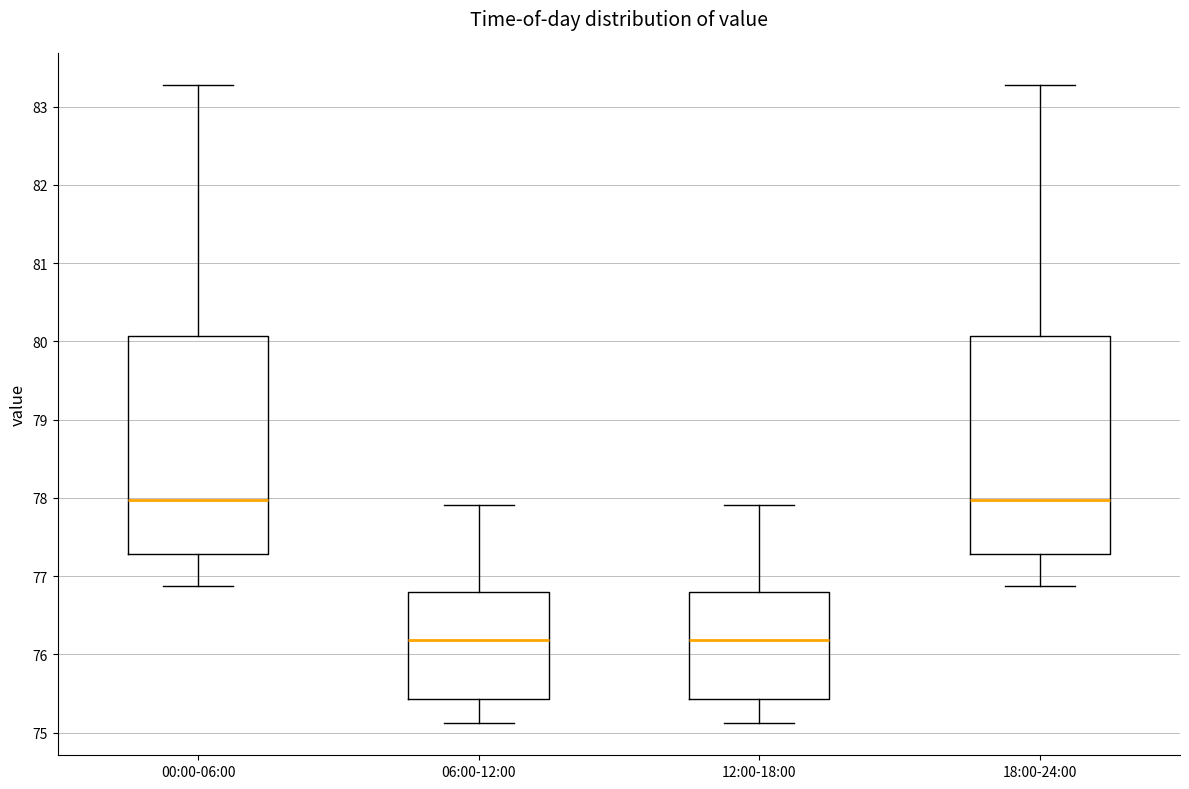

Where does the upper whisker of the box for 06:00-12:00 end on the y-axis? The values are not printed on the chart, so give them approximately, as read against the axis.

77.9